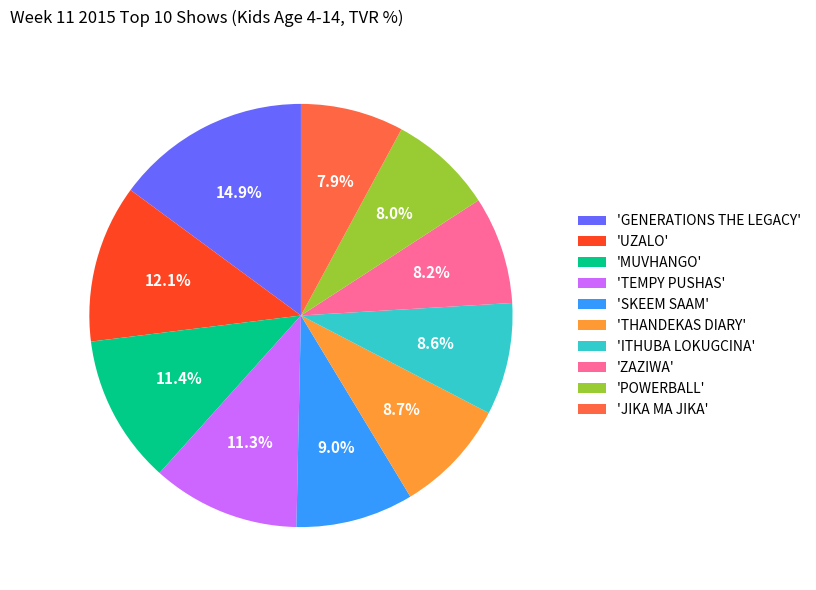

Which category has the biggest portion of the pie?

'GENERATIONS THE LEGACY'